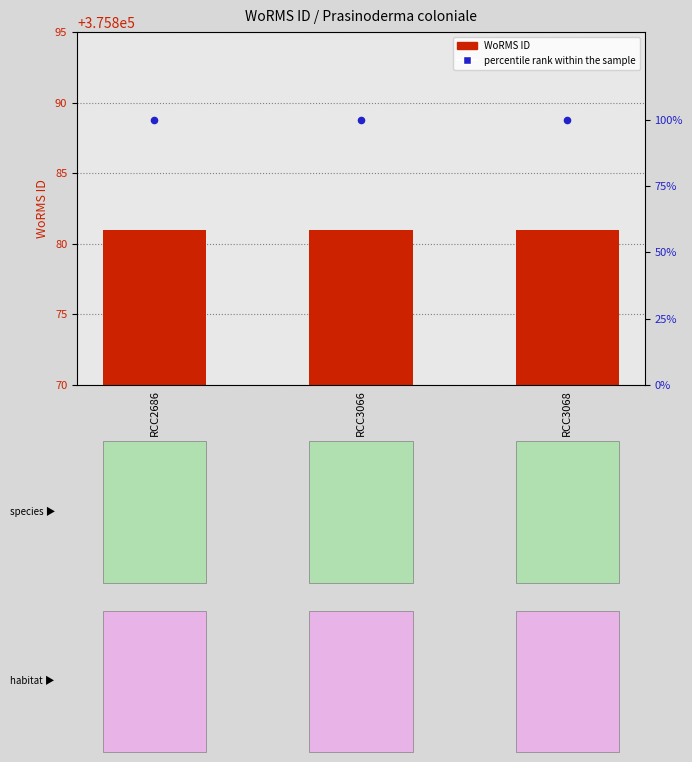

Is the value of WoRMS ID at RCC3068 greater than the value of percentile rank within the sample at RCC3068?

Yes